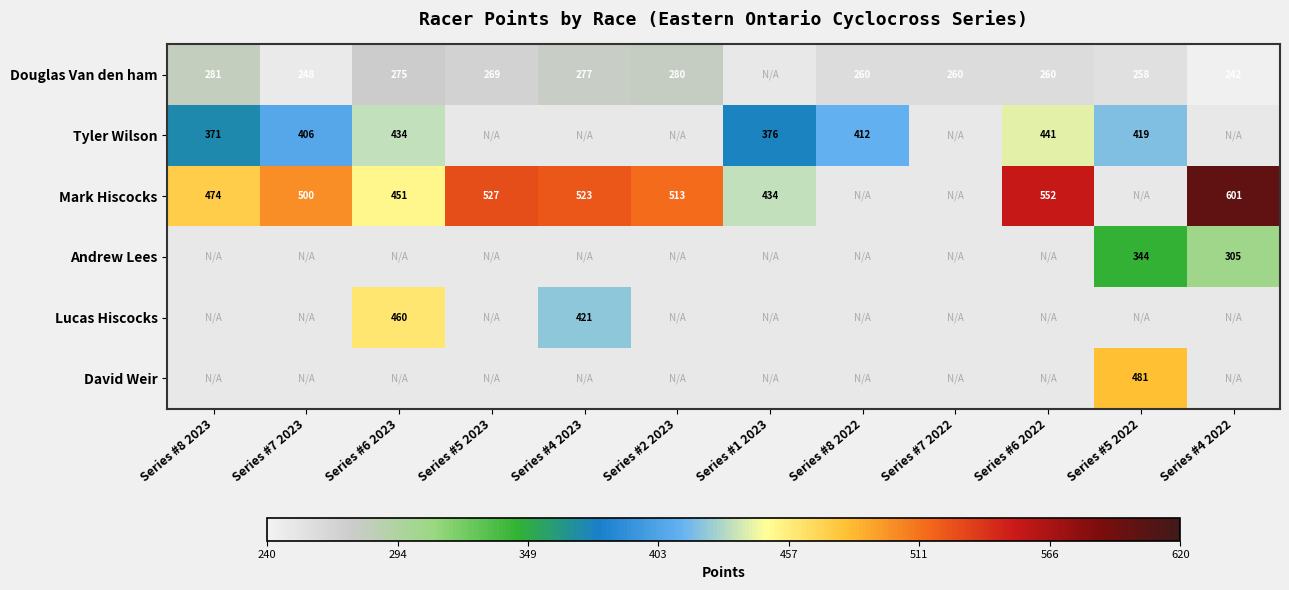

What is the sum of the Douglas Van den ham values at Series #7 2022 and Series #2 2023?

540.2